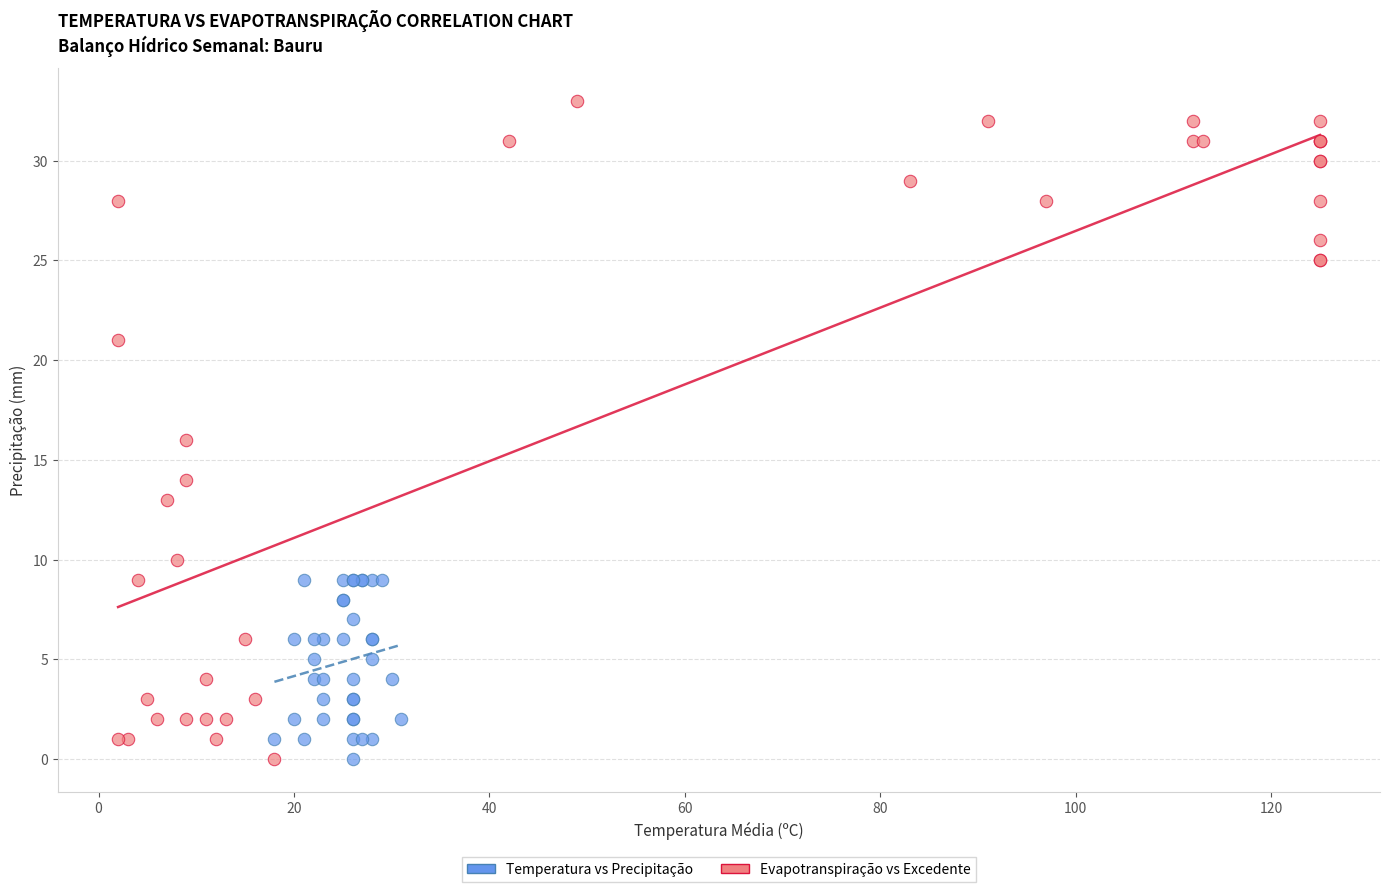

Which series reaches the maximum Y coordinate?

Evapotranspiração vs Excedente